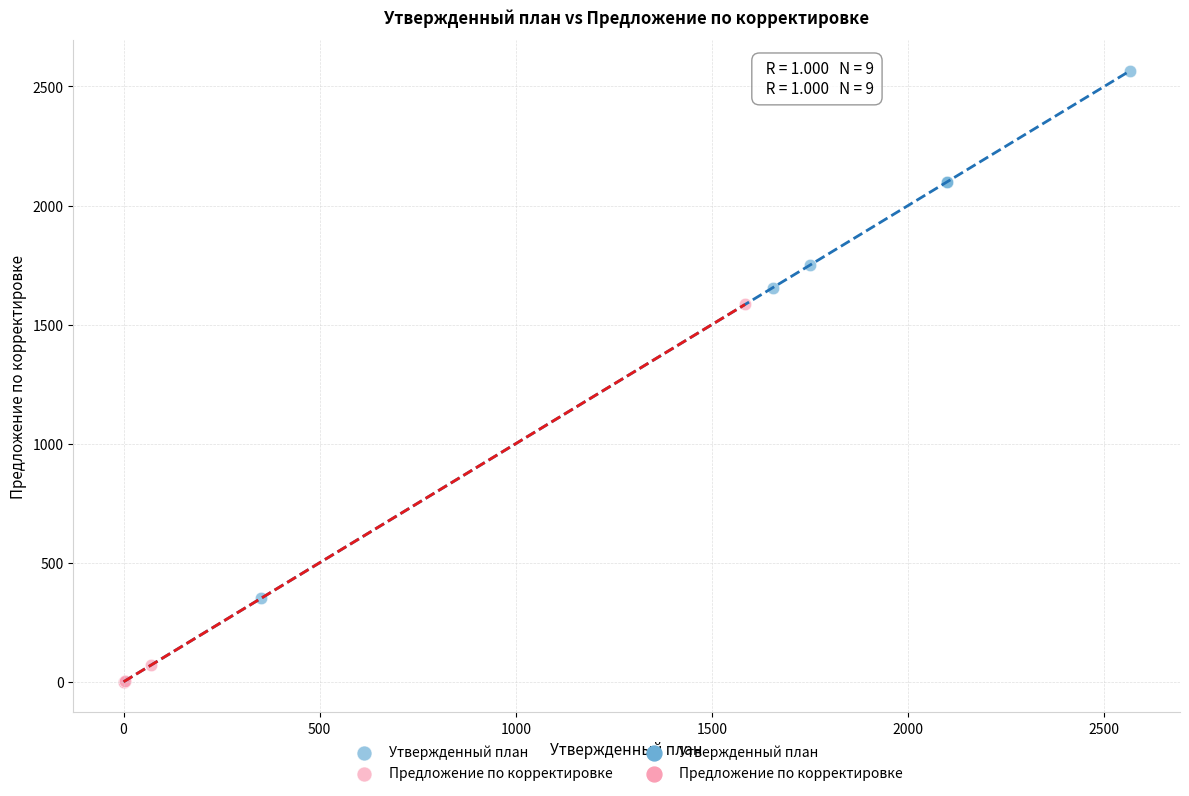

Which series has the largest Y range (max minus min)?

Утвержденный план